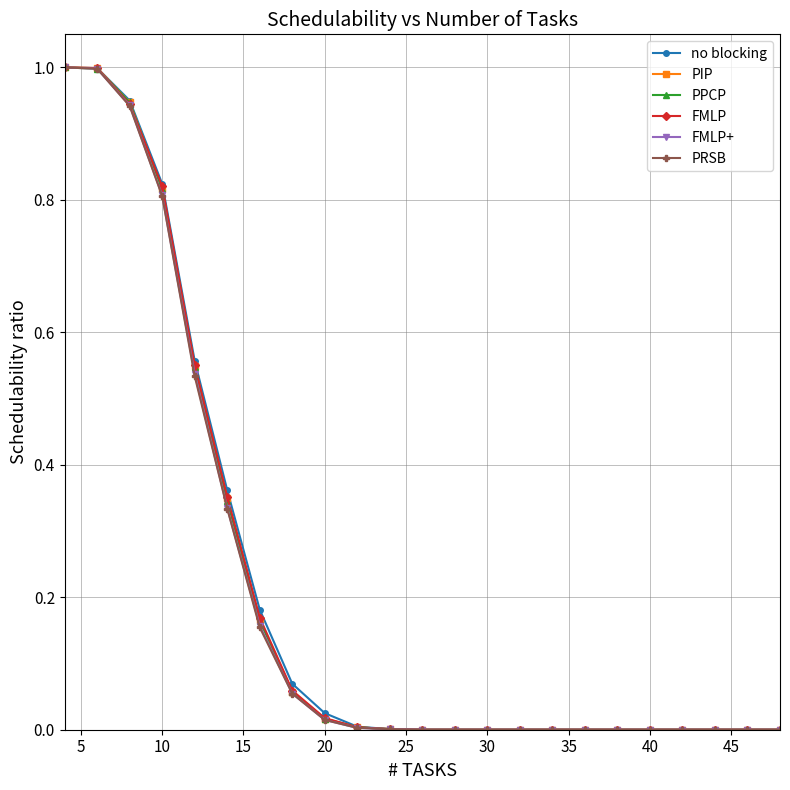

How many lines are shown in the chart?

6